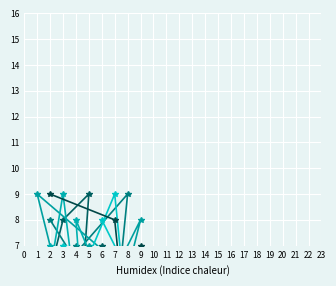

In col_5, how many points are lower than both neighbors (excluding endpoints)?

3